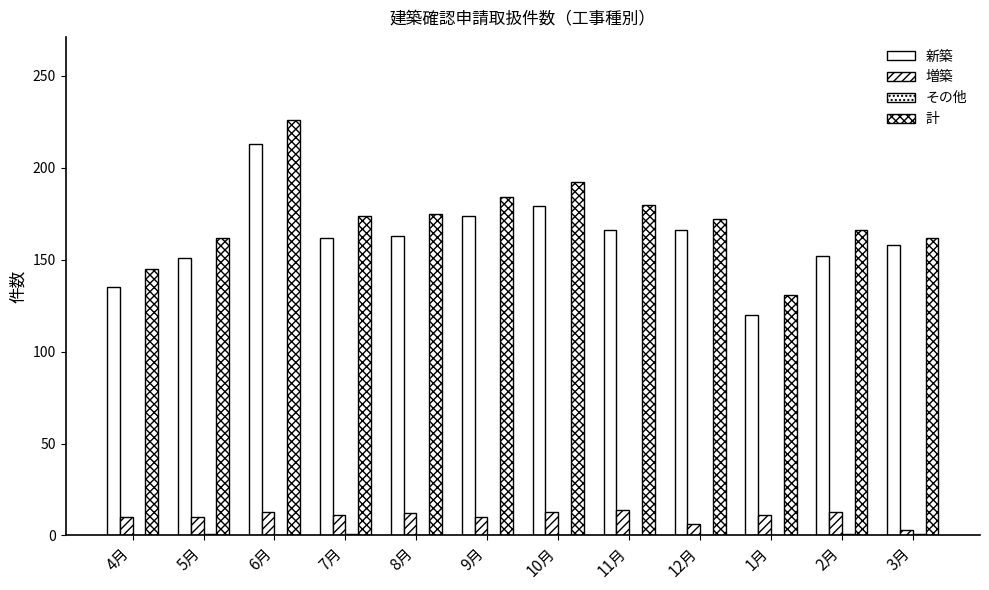

Is the value of その他 at 5月 greater than the value of 新築 at 4月?

No